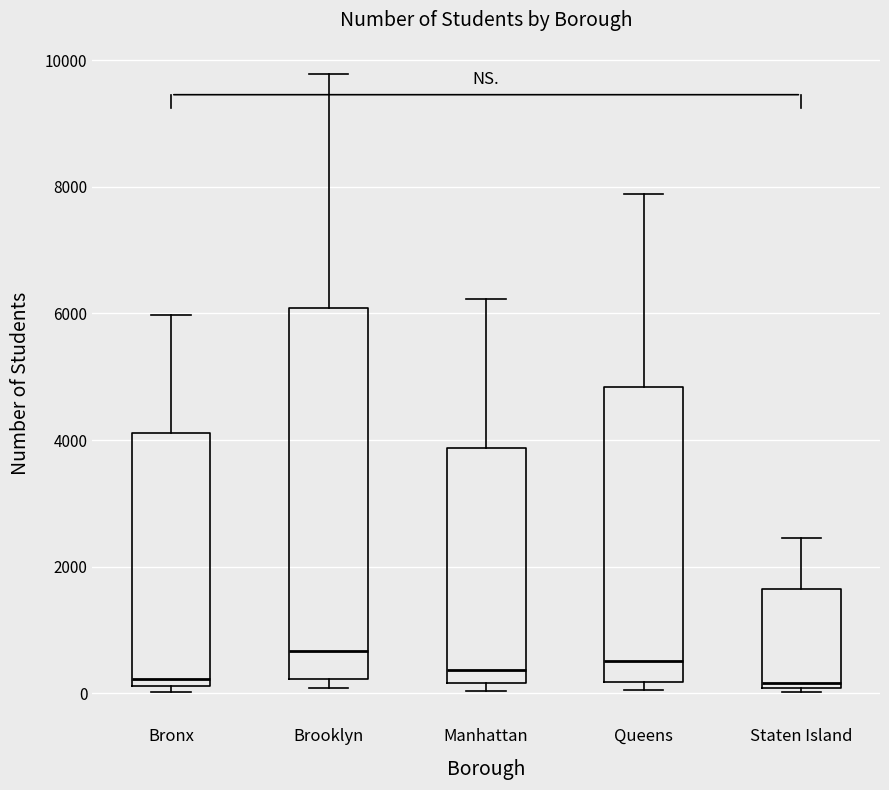

Reading left to right, transcribe this box plot: for each box, give where its median line is, the range the box spans, and where its two whiskers end, as read against the y-axis. The values are not printed on the chart, so give them approximately, as read against the axis.

Bronx: median 200 (just above the box's lower edge), box 200 to 4200, whiskers 0 to 6000
Brooklyn: median 600, box 200 to 6000, whiskers 0 to 9800
Manhattan: median 400, box 200 to 3800, whiskers 0 to 6200
Queens: median 600, box 200 to 4800, whiskers 0 to 7800
Staten Island: median 200, box 0 to 1600, whiskers 0 (just below the box's lower edge) to 2400